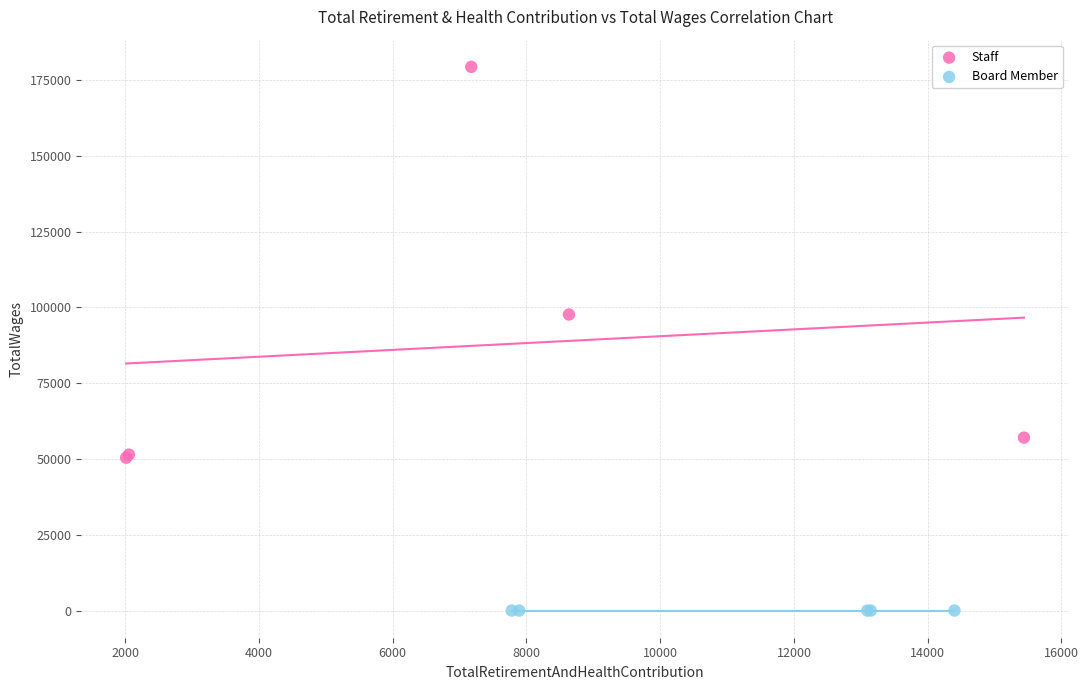

Which series reaches the maximum Y coordinate?

Staff